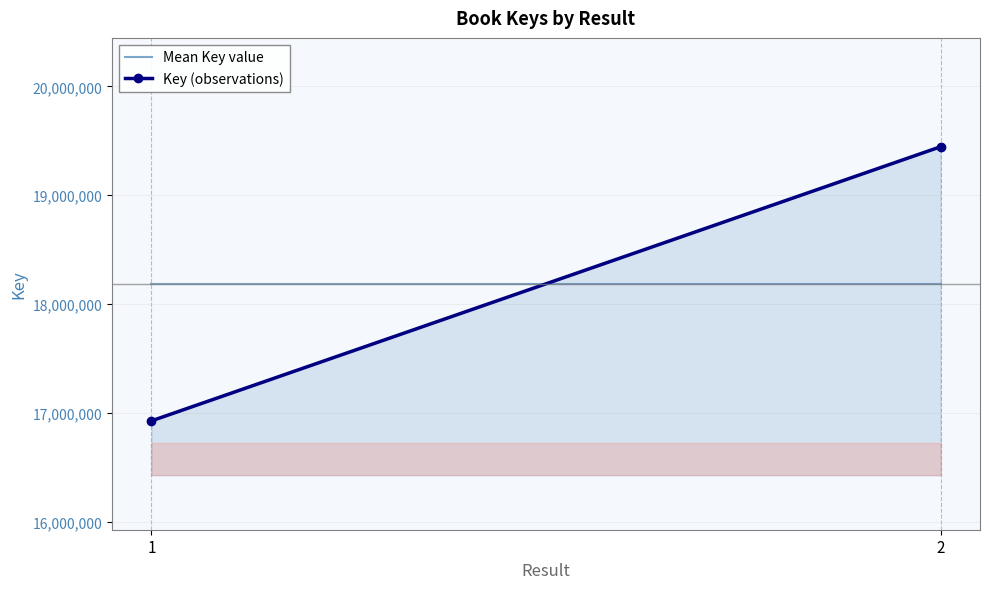

What is the difference between the maximum and minimum values in the Key (observations) series?

2517602